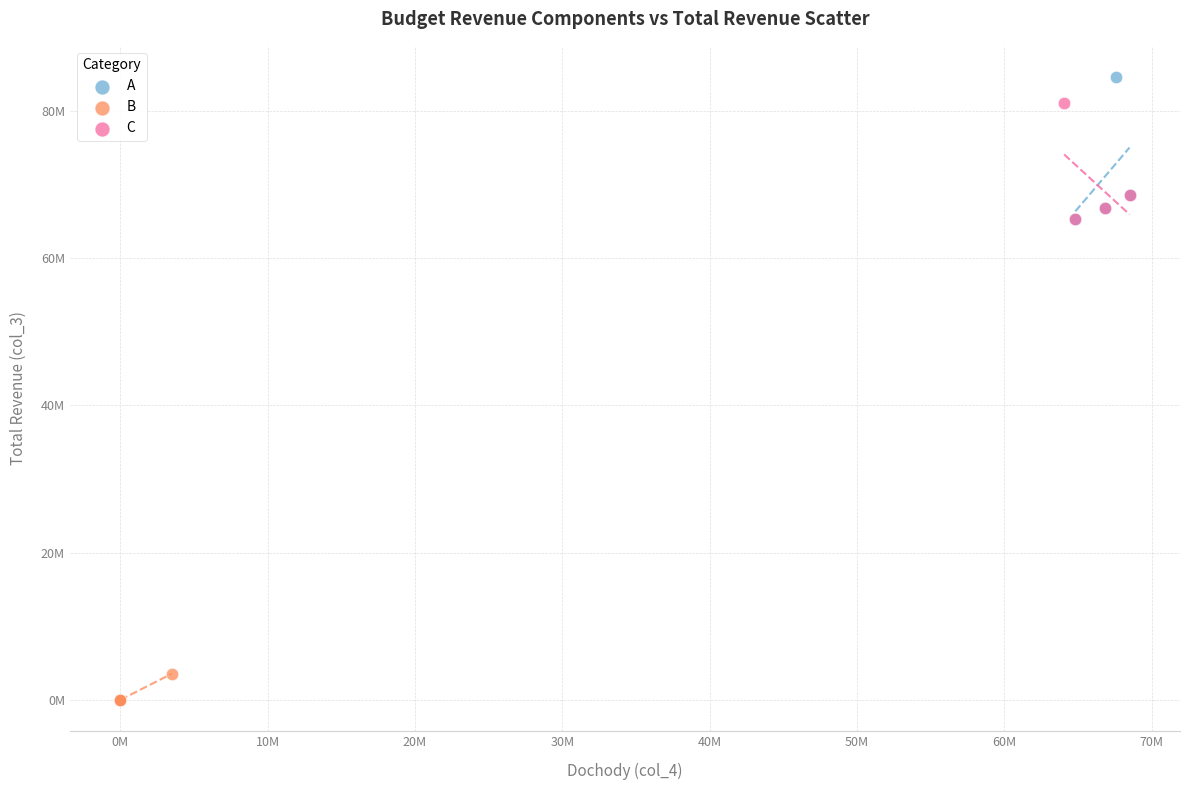

What are all the series names shown in the legend?

A, B, C